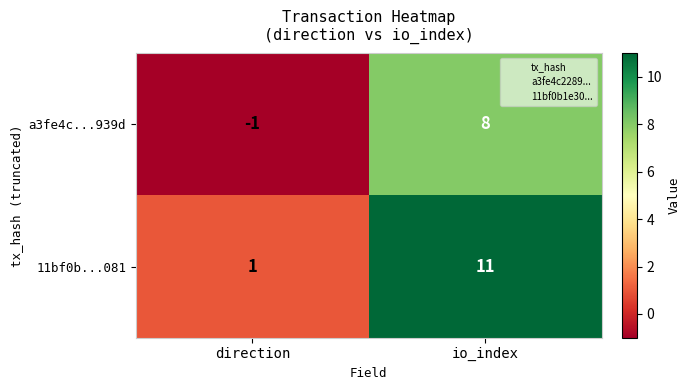

Reading left to right, what are all the values shown in this chart?

a3fe4c...939d: direction=-1	io_index=8
11bf0b...081: direction=1	io_index=11